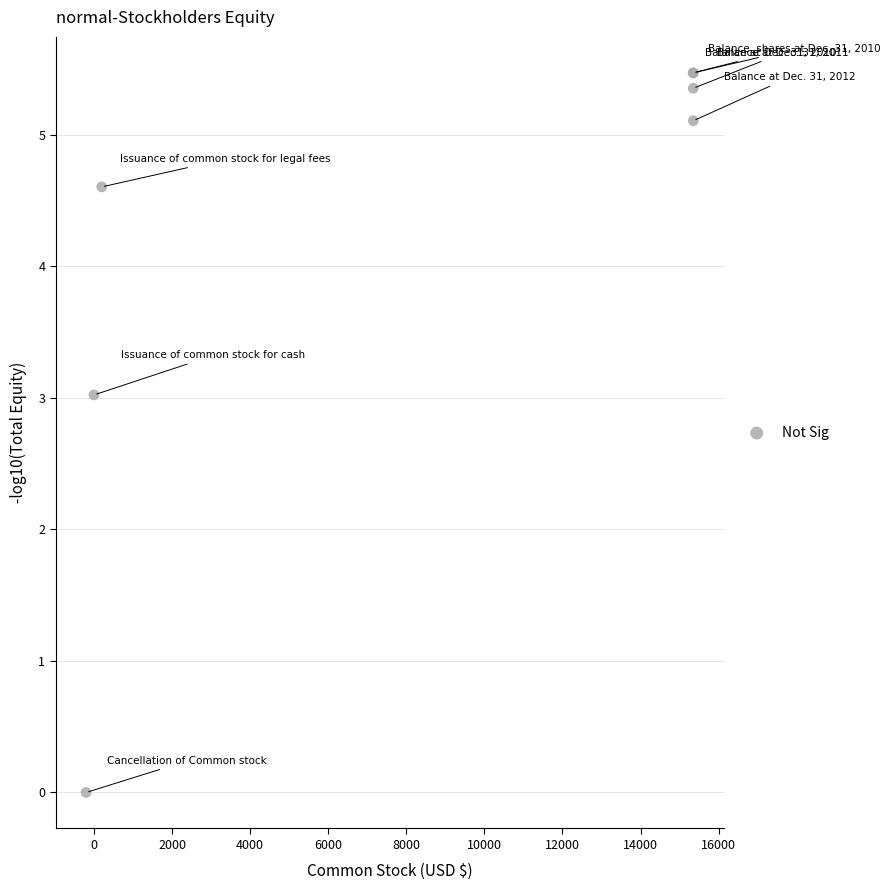

What Y value in the scatter plot is closest to 2?

3.0